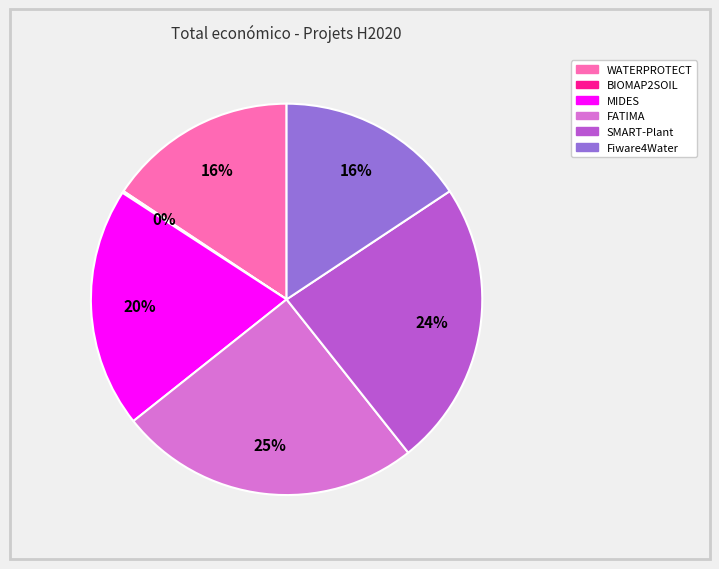

To the nearest percent, what is the difference between the largest and smallest slice percentages?

25%